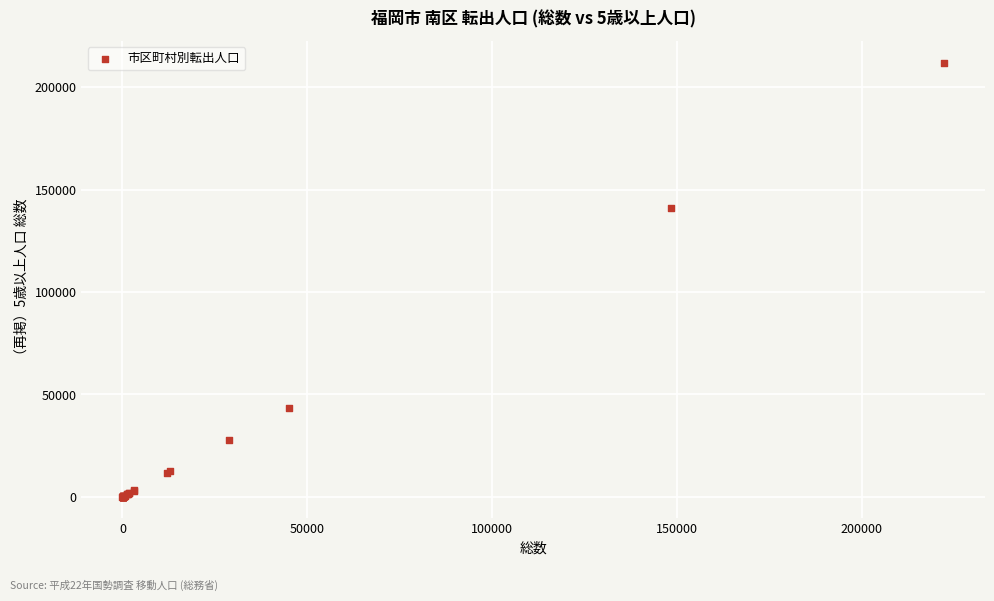

What Y value in the scatter plot is closest to 106033?

140827